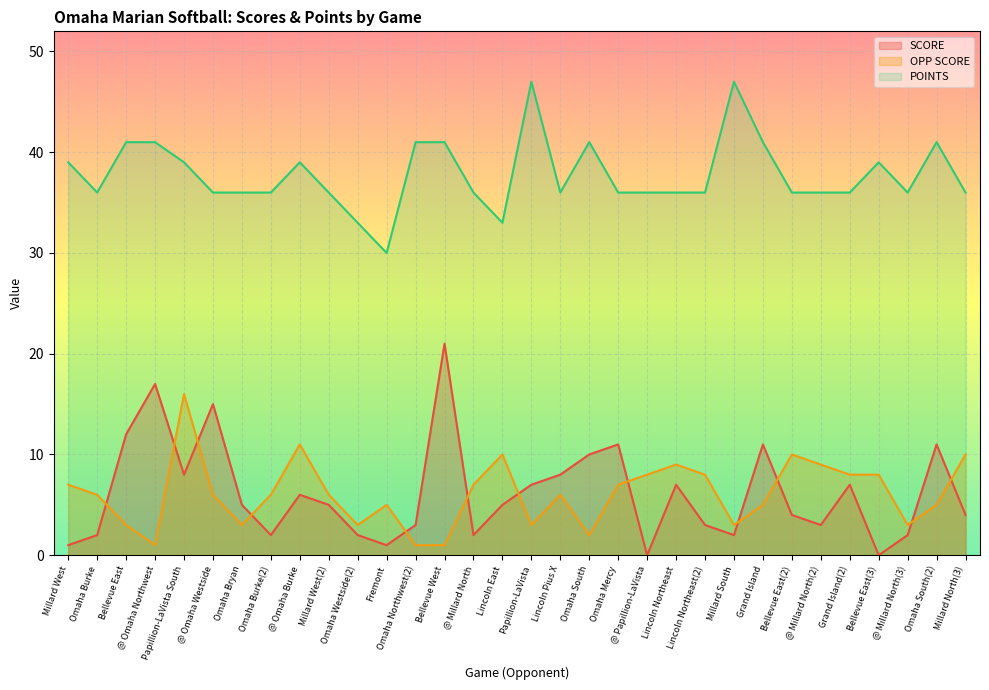

In SCORE, how many points are lower than both neighbors (excluding endpoints)?

8